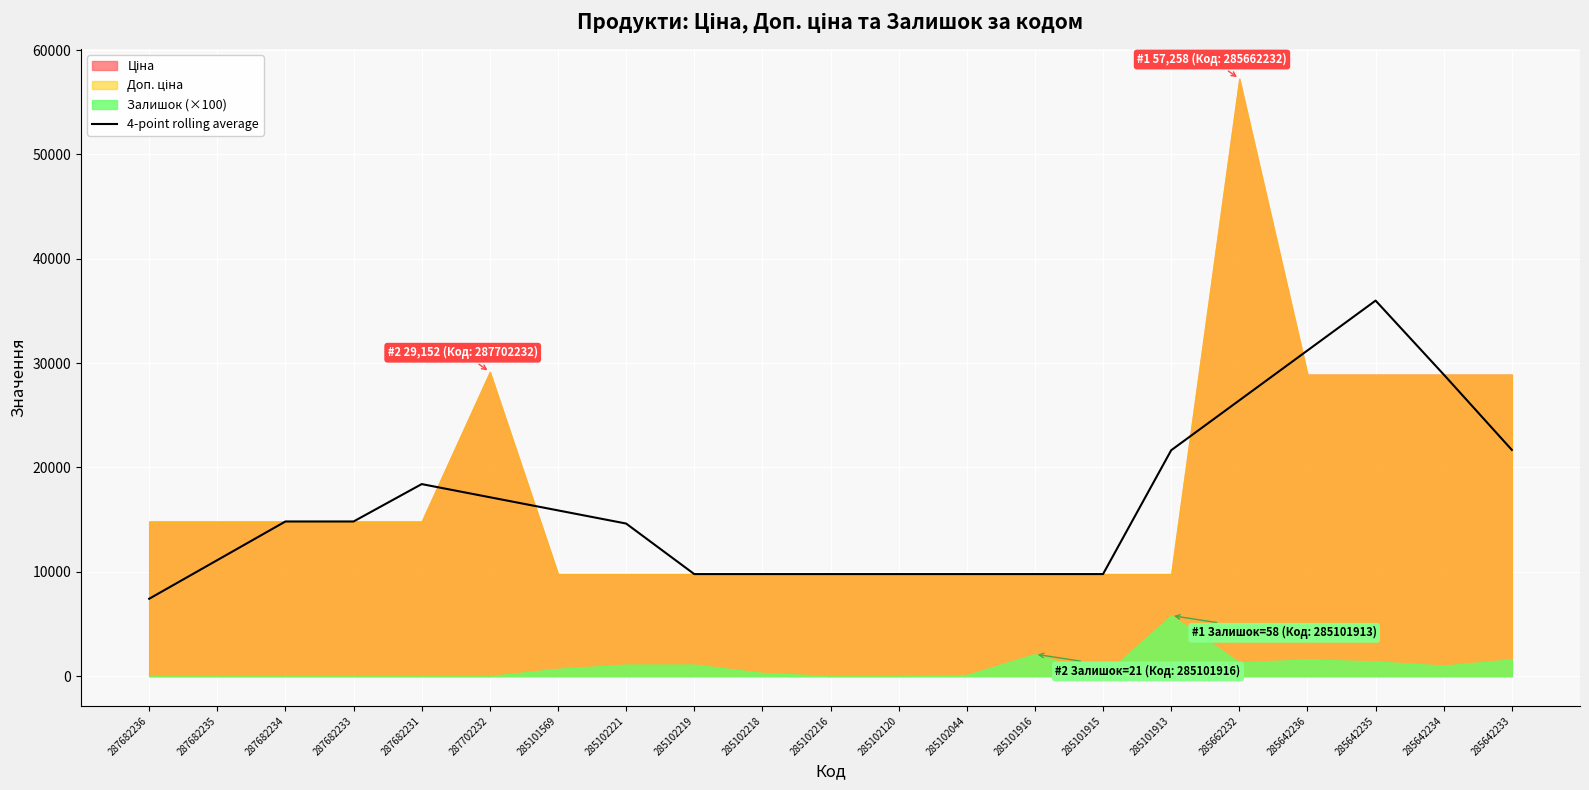

True or false: 4-point rolling average has a value of 8541.6 at 285101569.

False